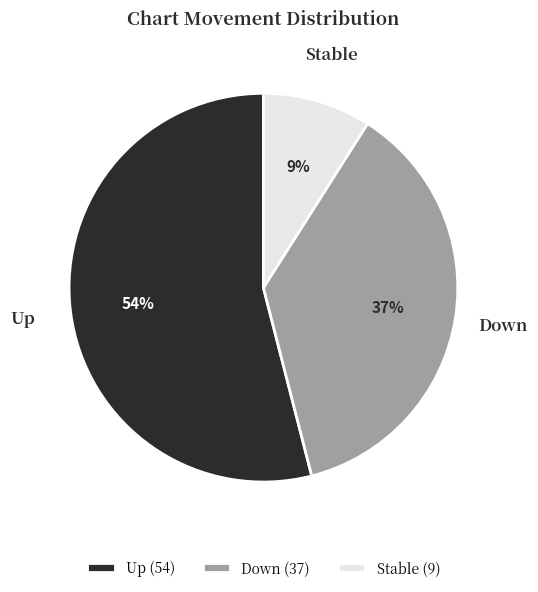

Which slice represents more than half of the pie?

Up